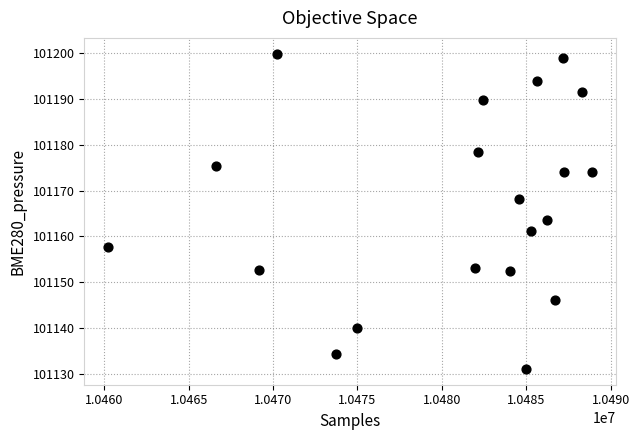

What is the range of X values (max minus min)?

28641.0